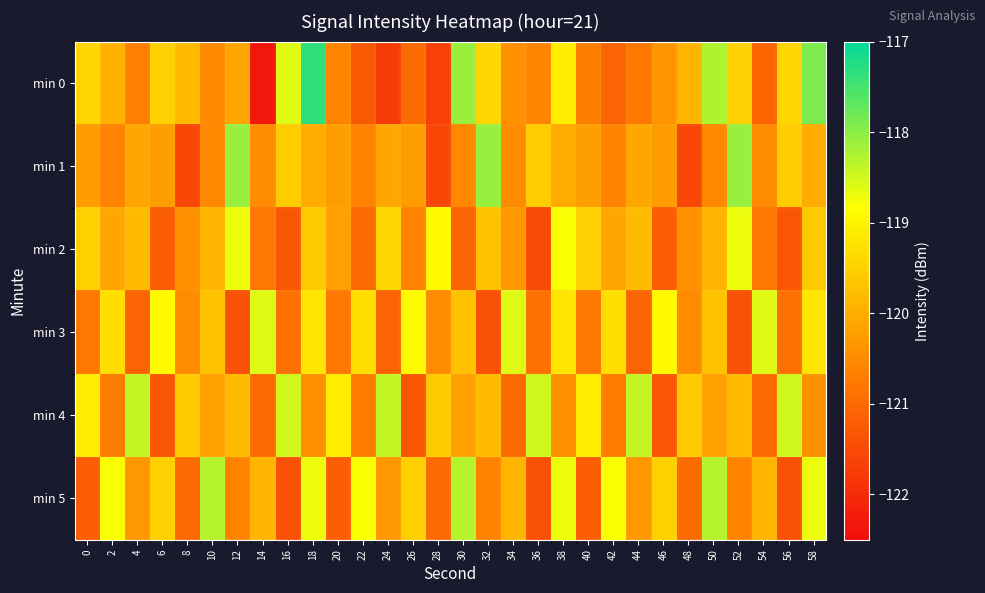

At which category does the chart reach its minimum across all series?

14